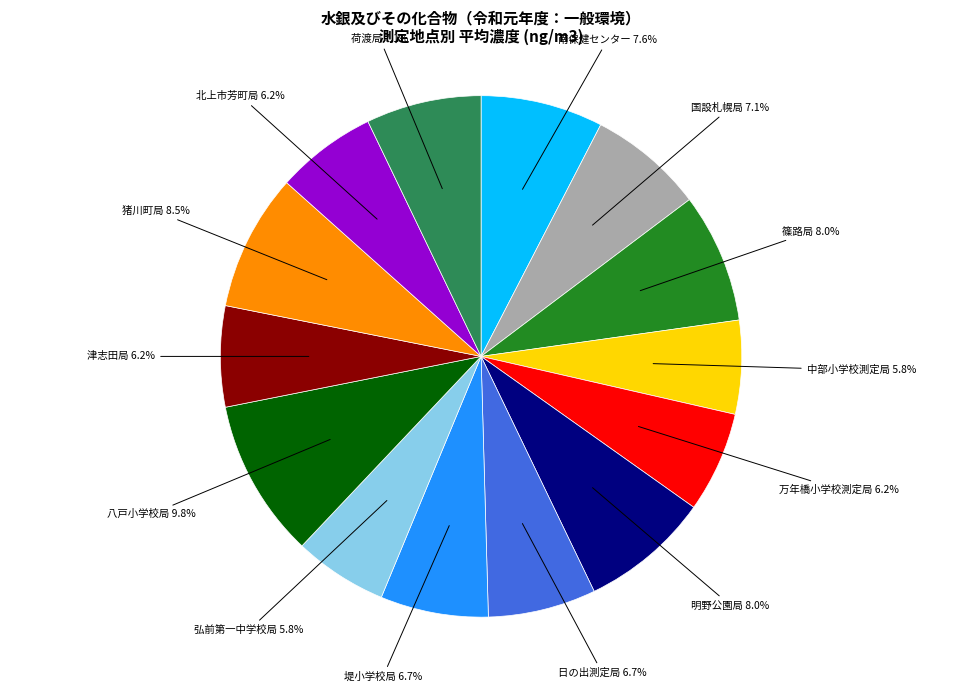

Combined, what portion of the pie is 津志田局 and 猪川町局?

14.7%